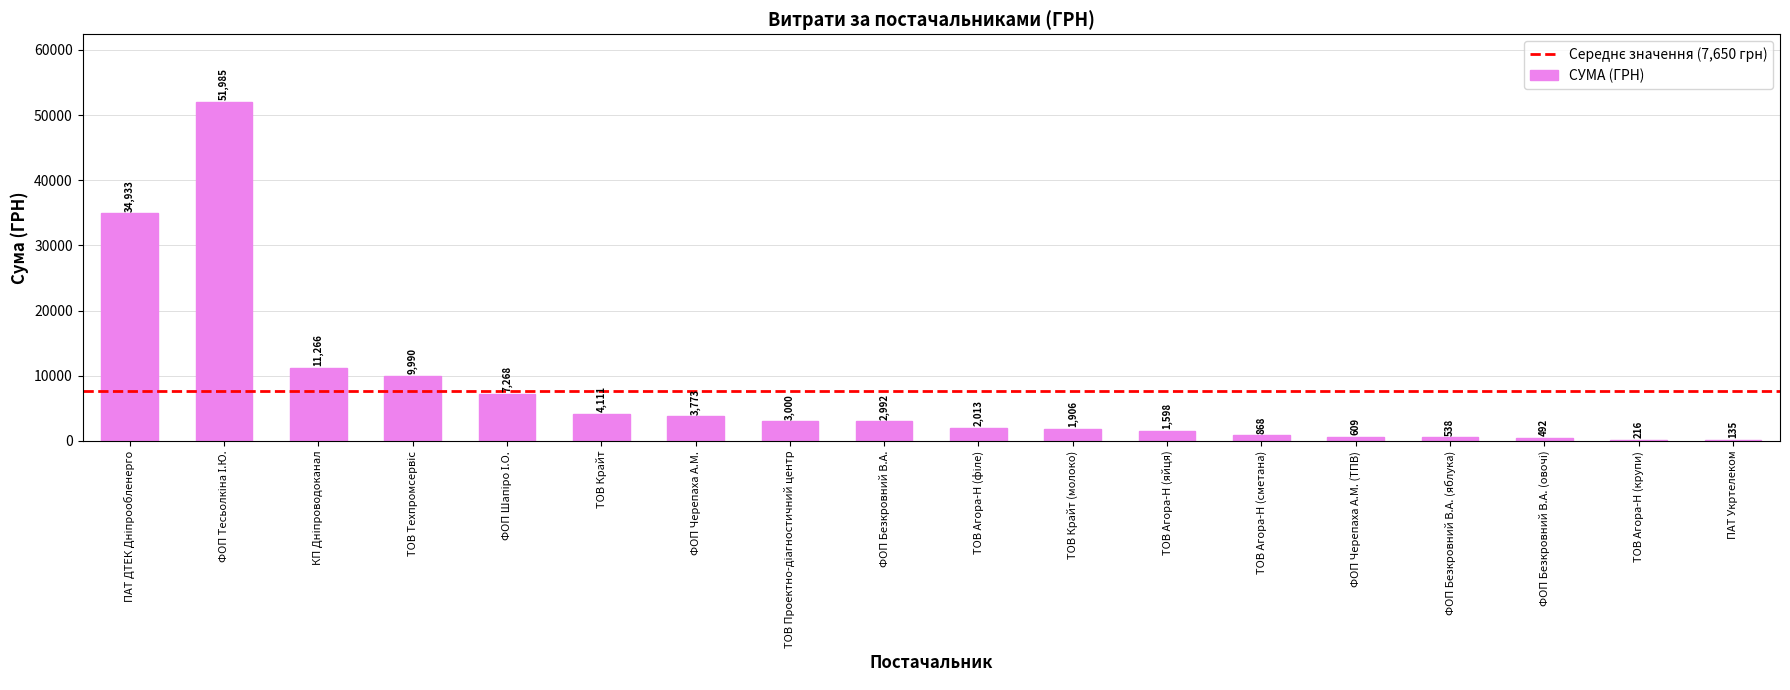

Approximately how many times larger is the value at ФОП Безкровний В.А. compared to ПАТ Укртелеком?

22.2